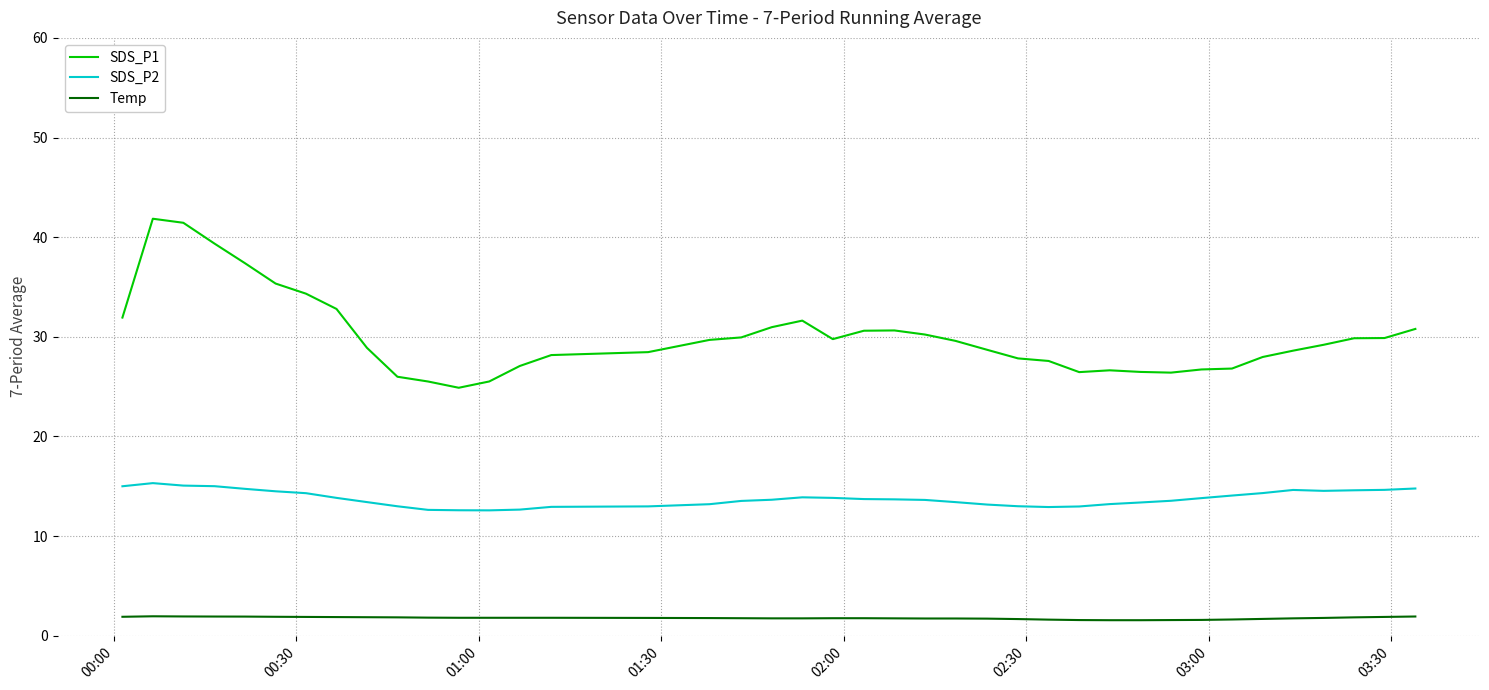

What is the minimum value shown in the chart?

1.6